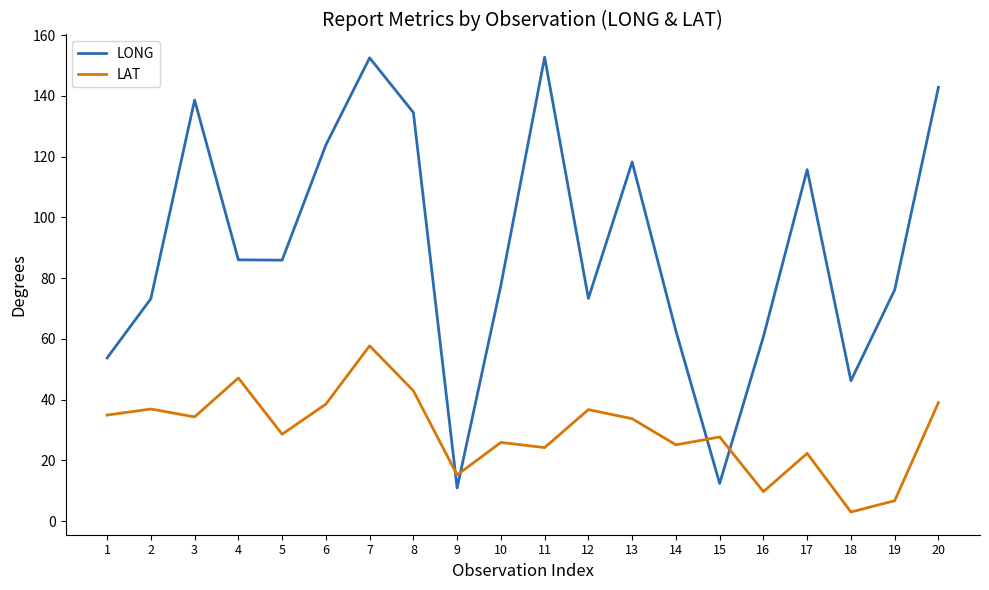

What is the minimum value shown in the chart?

3.0